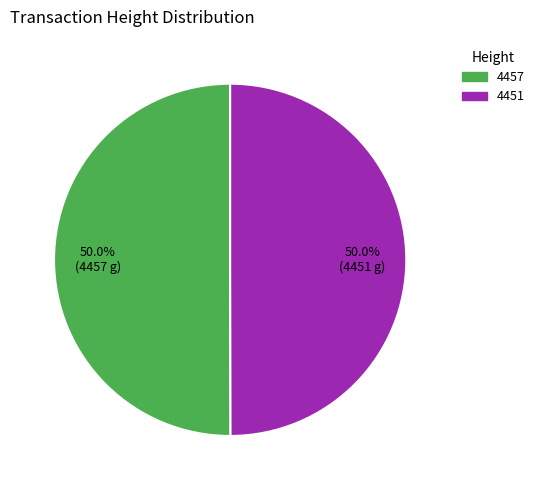

Approximately how many times larger is the value at 4451 compared to 4457?

1.0